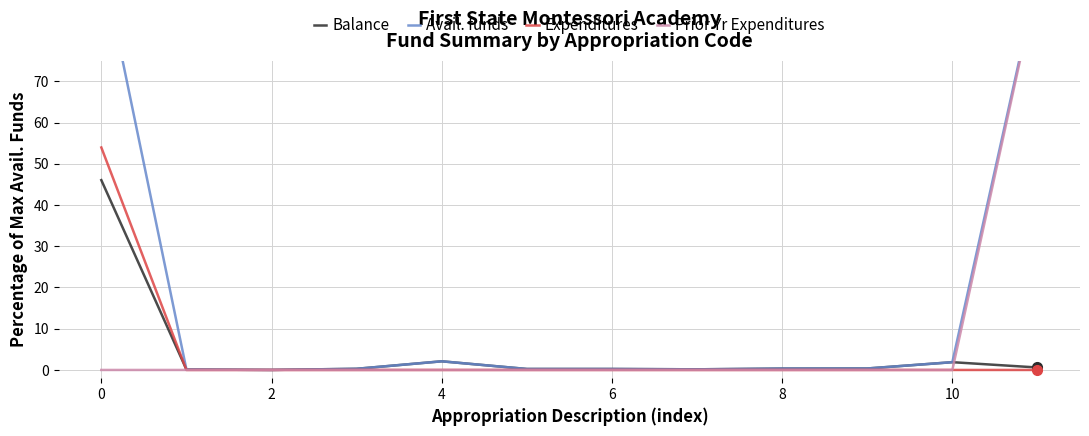

Reading right to left, extract all data points from this chart.

Balance: 0.6	1.9	0.4	0.3	0.2	0.2	0.2	2.1	0.3	0.0	0.1	46.0
Avail. funds: 95.0	1.9	0.4	0.3	0.2	0.2	0.2	2.1	0.3	0.0	0.1	100.0
Expenditures: 0.0	0.0	0.0	0.0	0.0	0.0	0.0	0.0	0.0	0.0	0.0	54.0
Prior Yr Expenditures: 94.4	0.0	0.0	0.0	0.0	0.0	0.0	0.0	0.0	0.0	0.0	0.0